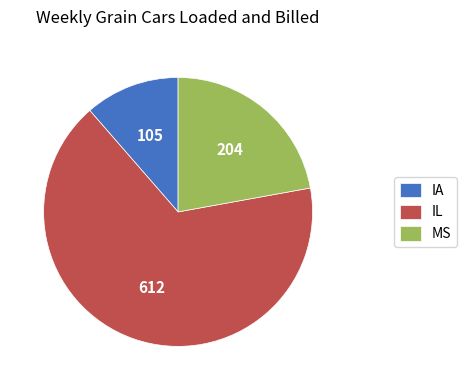

What is the ratio of the value at IA to the value at IL?

0.2